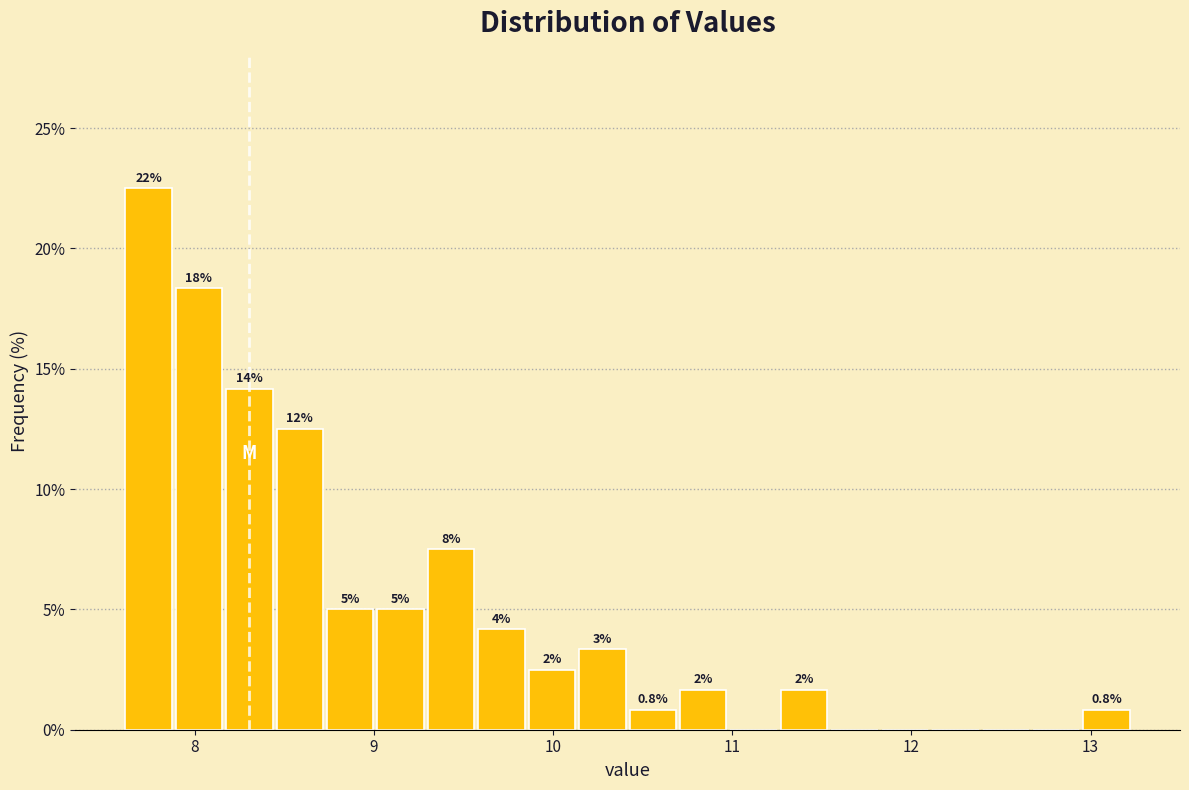

Around what value on the x-axis is the tallest bar? Give the approximate position of its centre, as read against the axis.

7.7